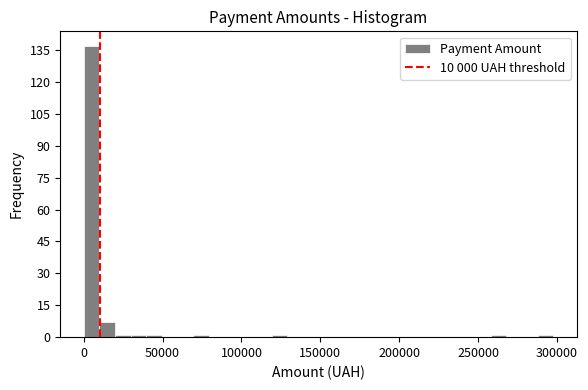

Read against the x-axis, roughly where is the centre of the tallest bar?

5000